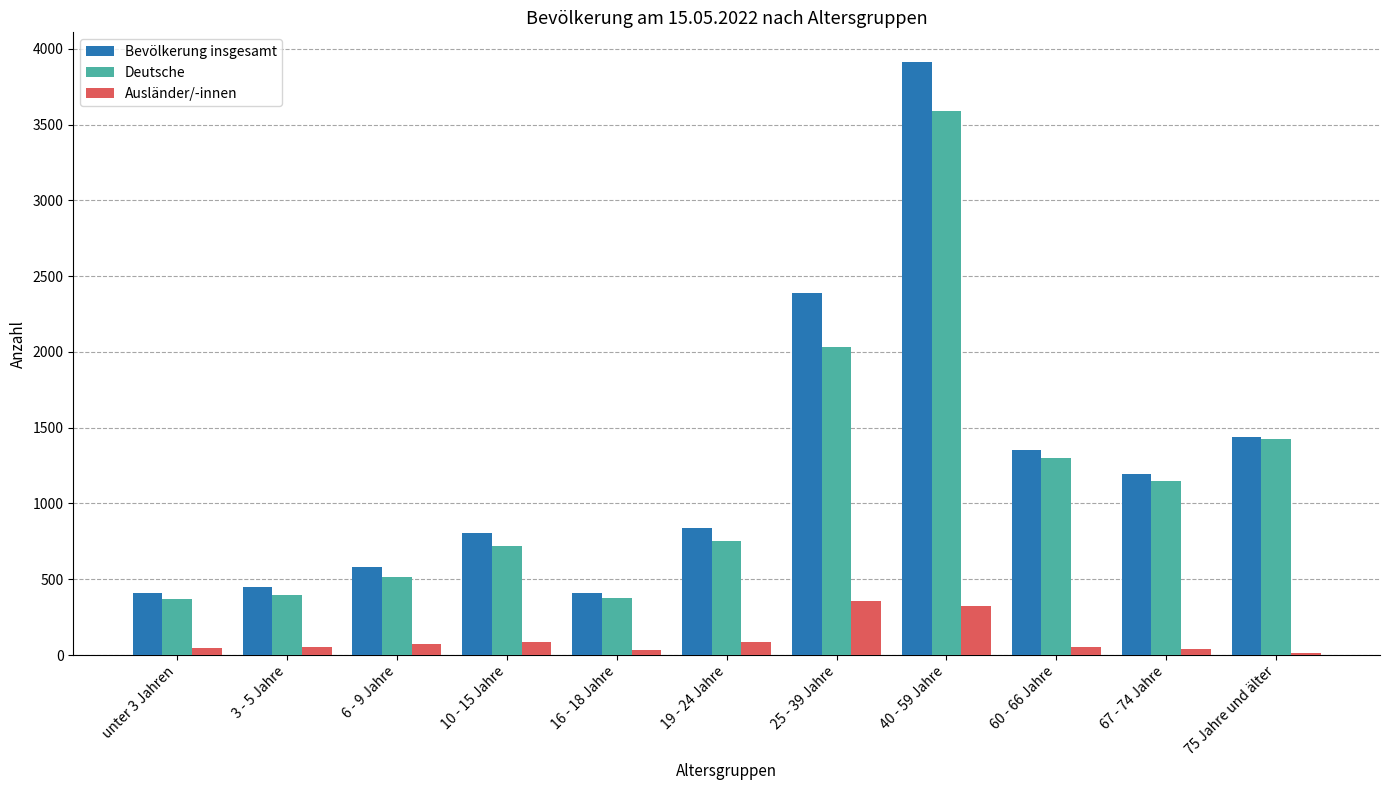

What is the average value of the Ausländer/-innen series?

105